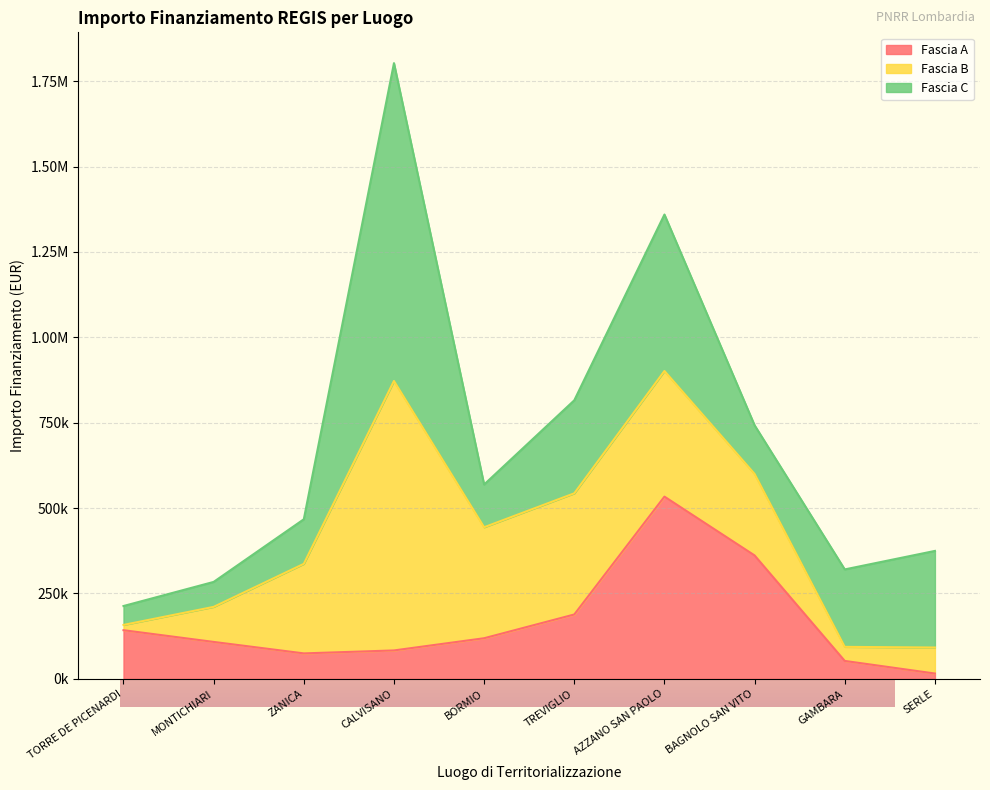

What is the average value of the Fascia A series?

167744.2